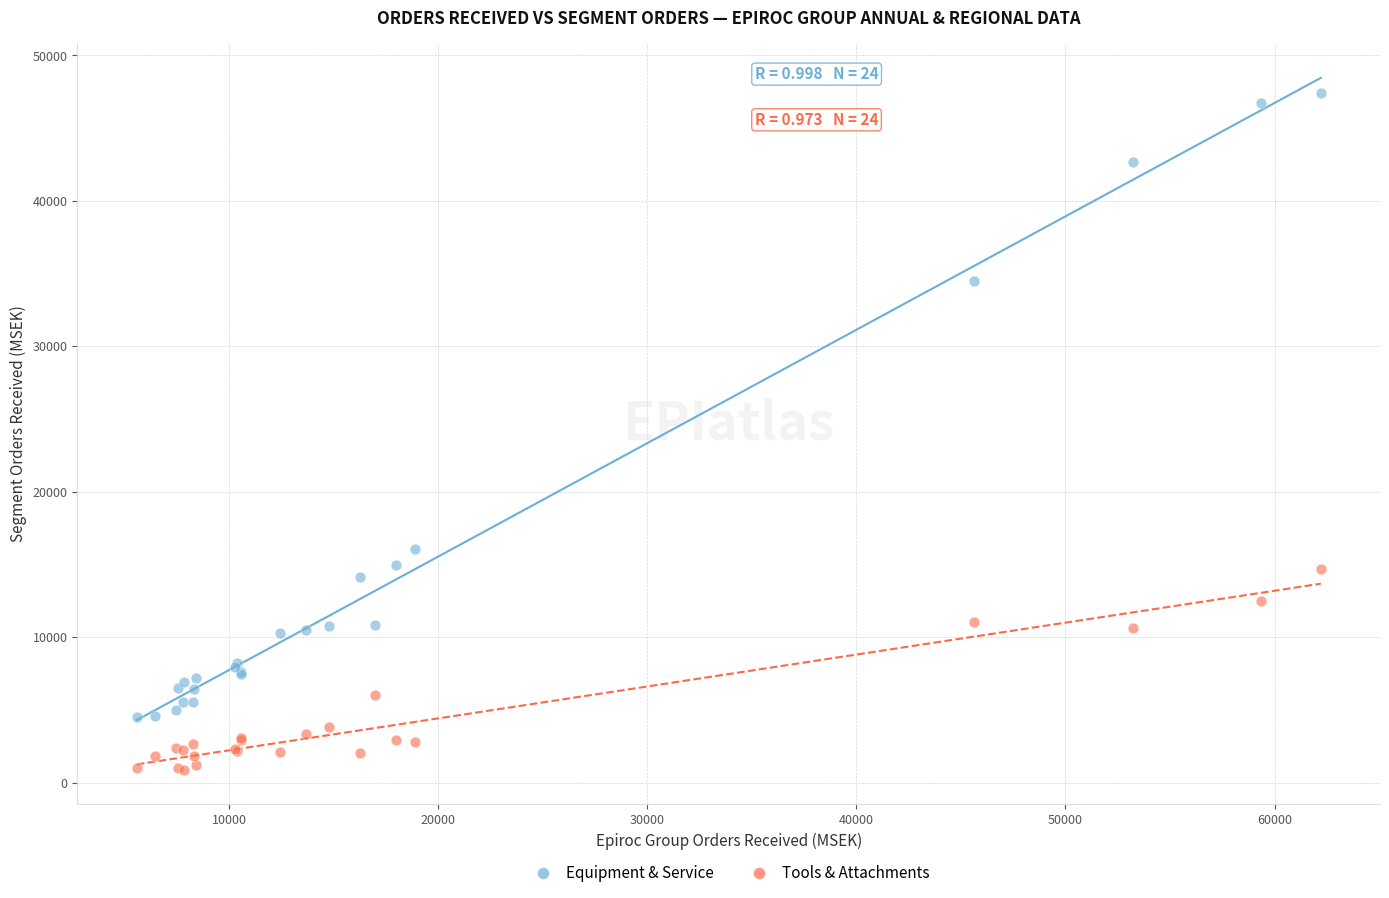

What are all the series names shown in the legend?

Equipment & Service, Tools & Attachments